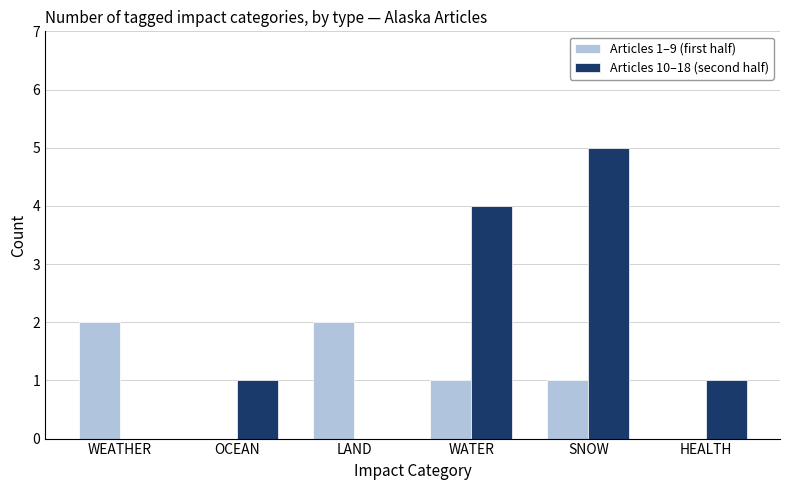

Which series has the largest total across all categories?

Articles 10–18 (second half)